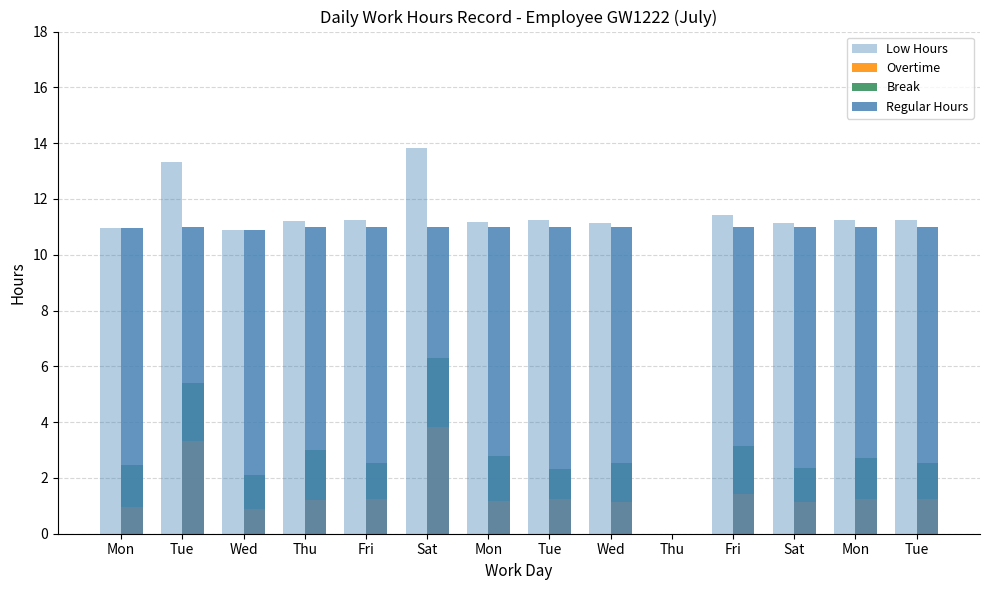

Does the chart contain any negative values?

No